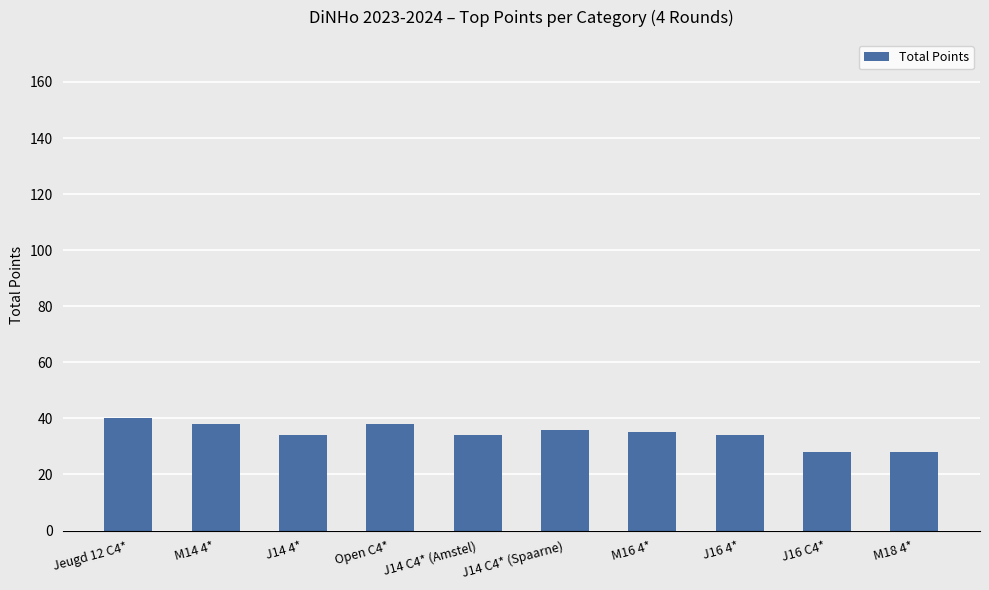

What is the greatest value displayed?

40